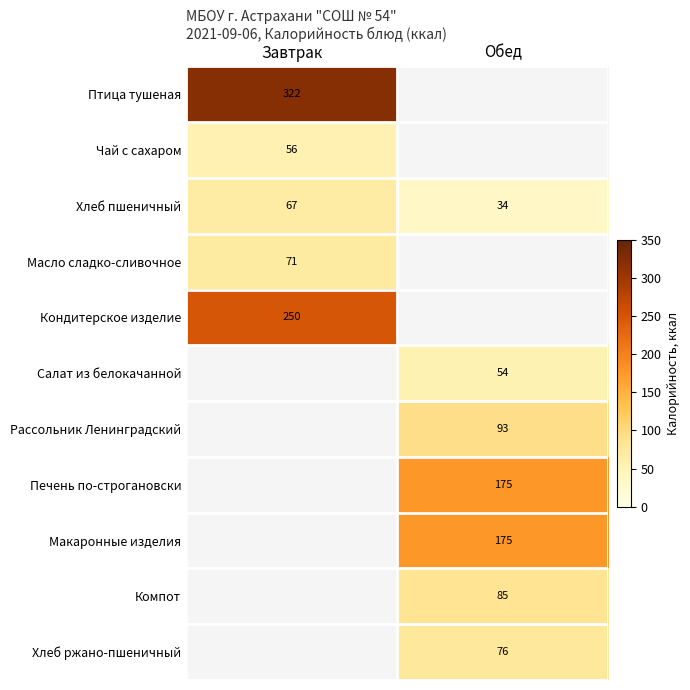

What is the difference between the maximum and minimum values in the Хлеб пшеничный series?

33